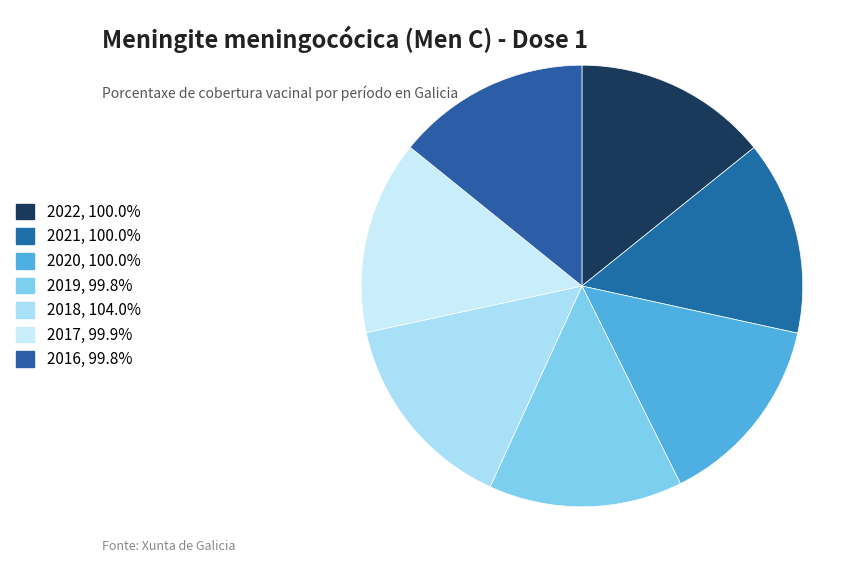

Rank the categories by value from lowest to highest.

2019, 2016, 2017, 2022, 2021, 2020, 2018